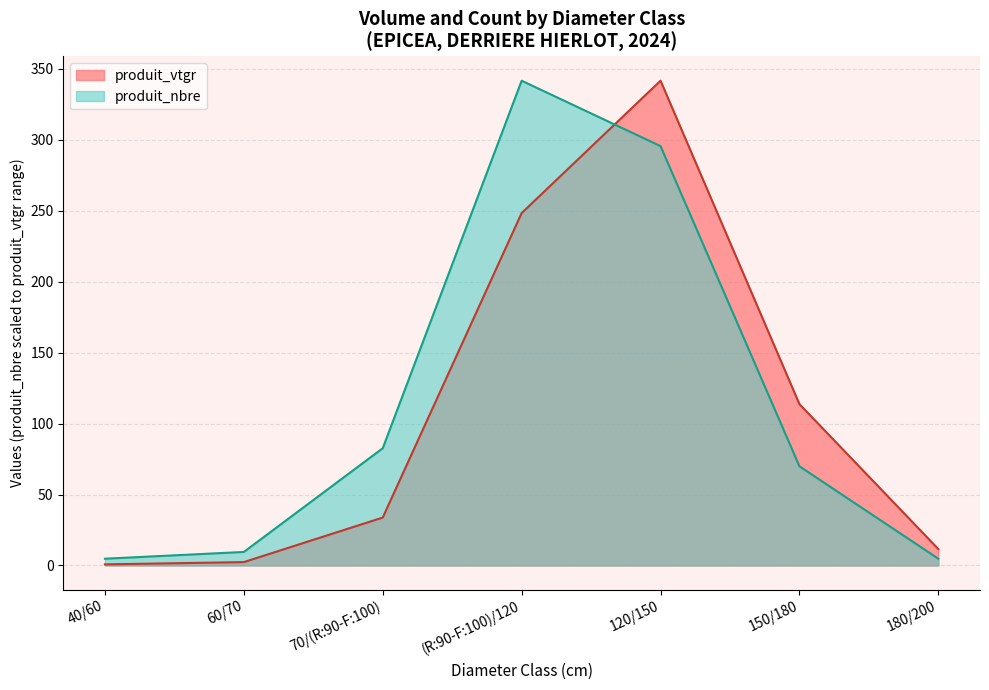

Between 60/70 and 150/180, which is larger?

150/180